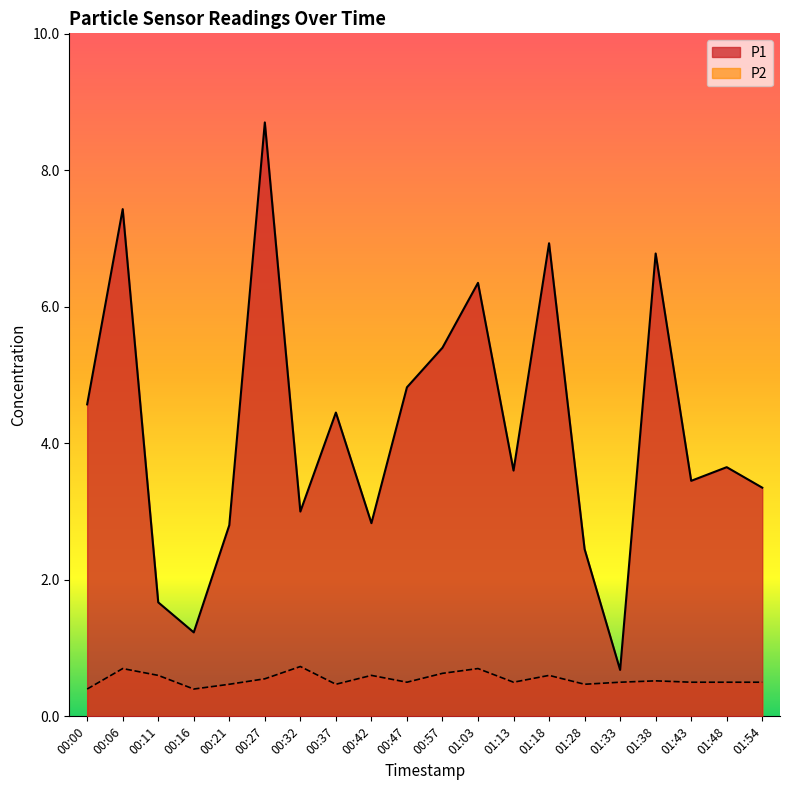

The P1 series shows 2.1 at 01:18. True or false?

False